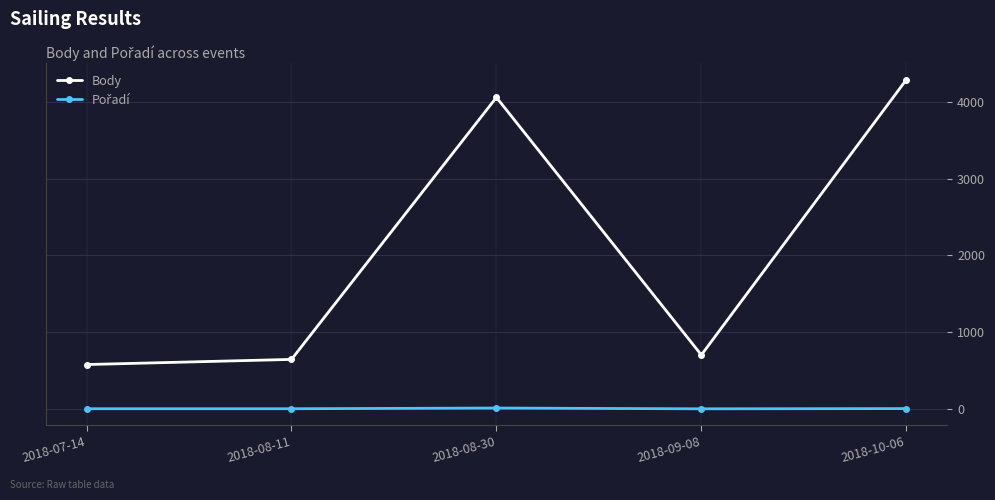

Rank the categories by Body value from highest to lowest.

2018-10-06, 2018-08-30, 2018-09-08, 2018-08-11, 2018-07-14